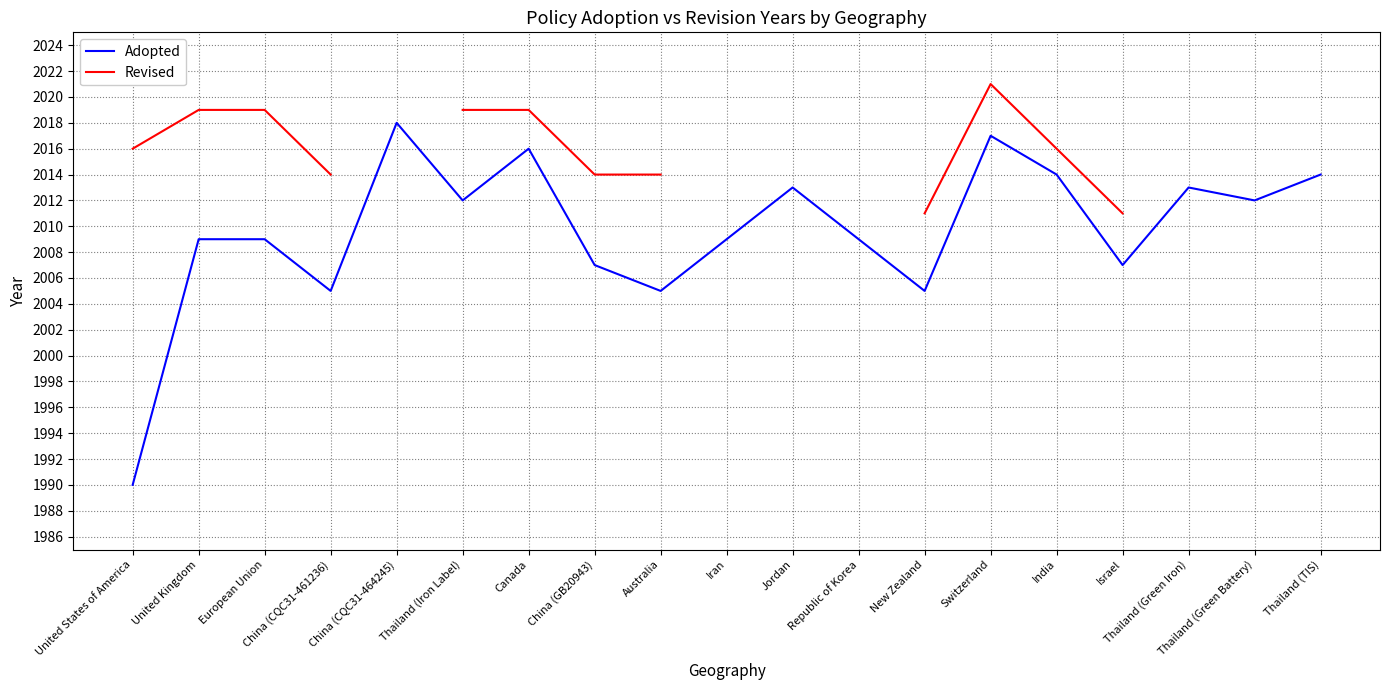

What is the difference between the maximum and minimum values in the Revised series?

10.0